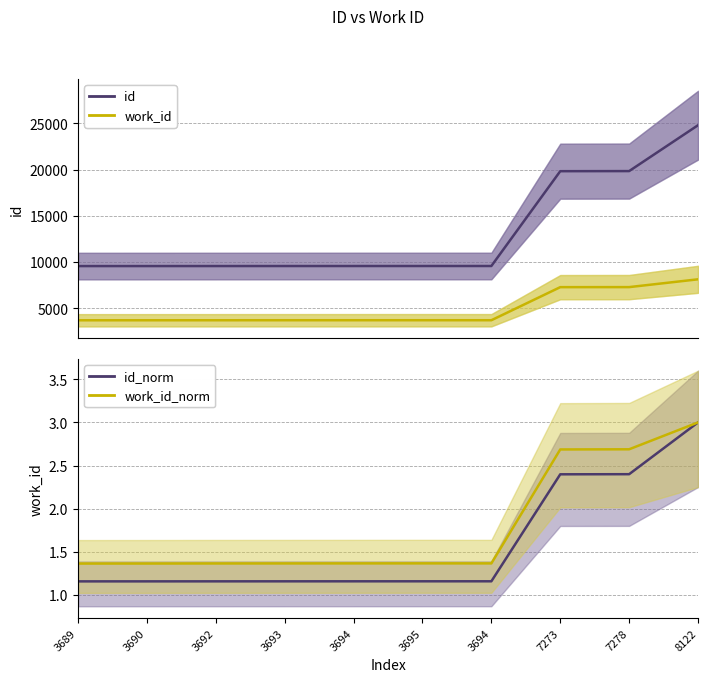

What is the value of the id_norm point at the 10th from the left?

3.0